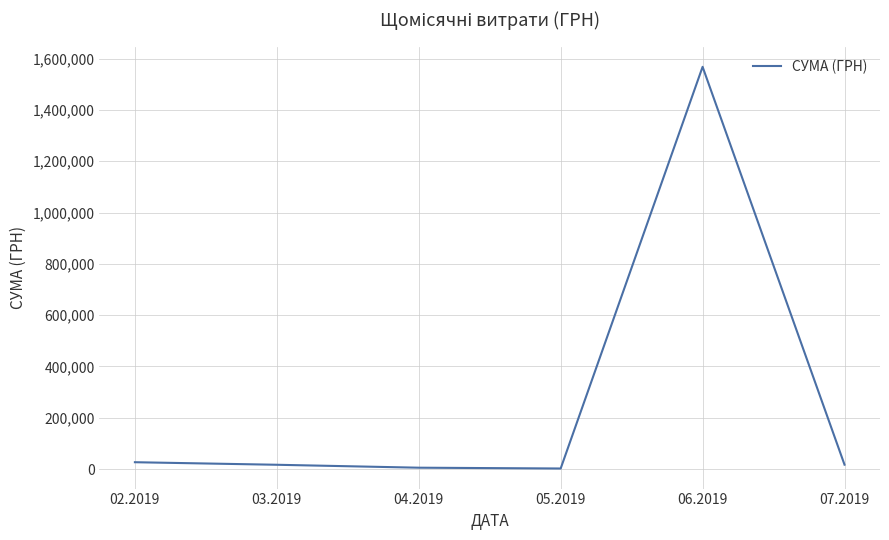

True or false: the data has more than 2 interior local peaks.

False